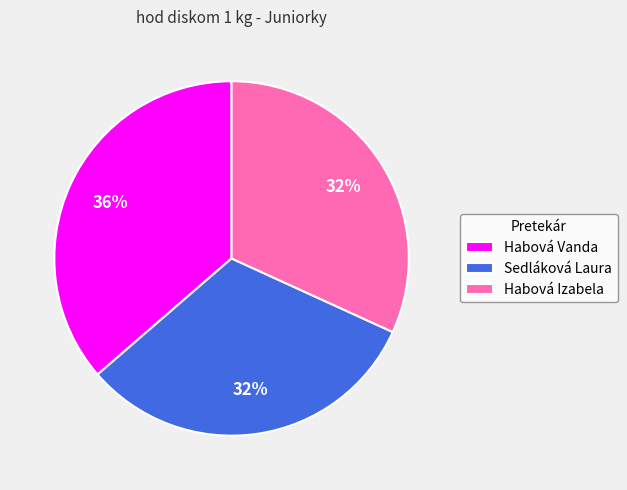

Is Sedláková Laura the majority of the pie?

No